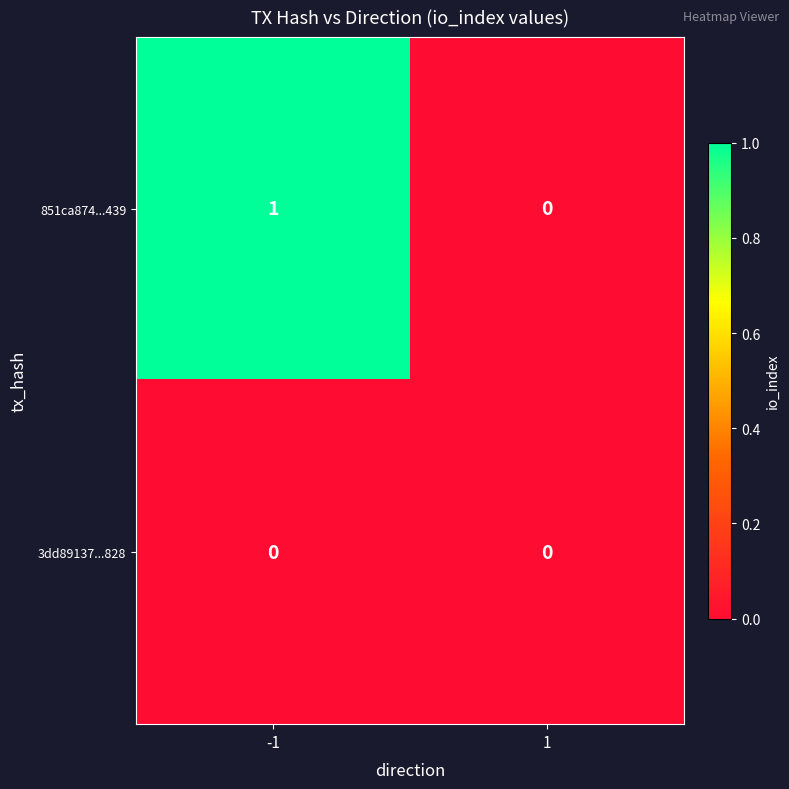

Reading left to right, extract all data points from this chart.

851ca874...439: 1	0
3dd89137...828: 0	0